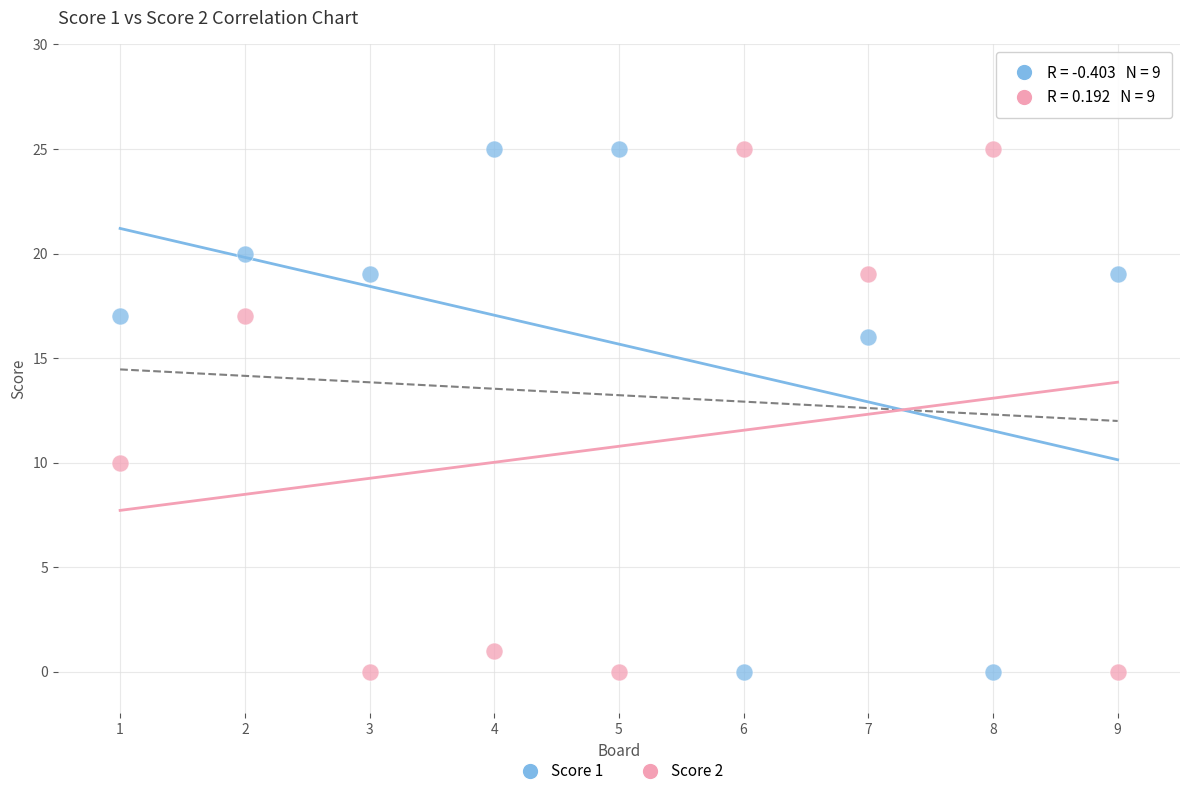

What is the X range (max minus min) for the scatter plot?

8